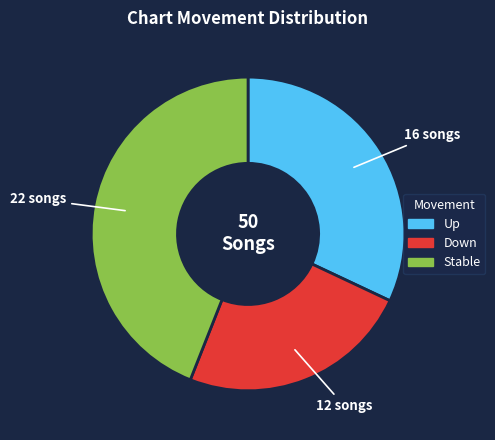

Which has a higher value, Up or Down?

Up